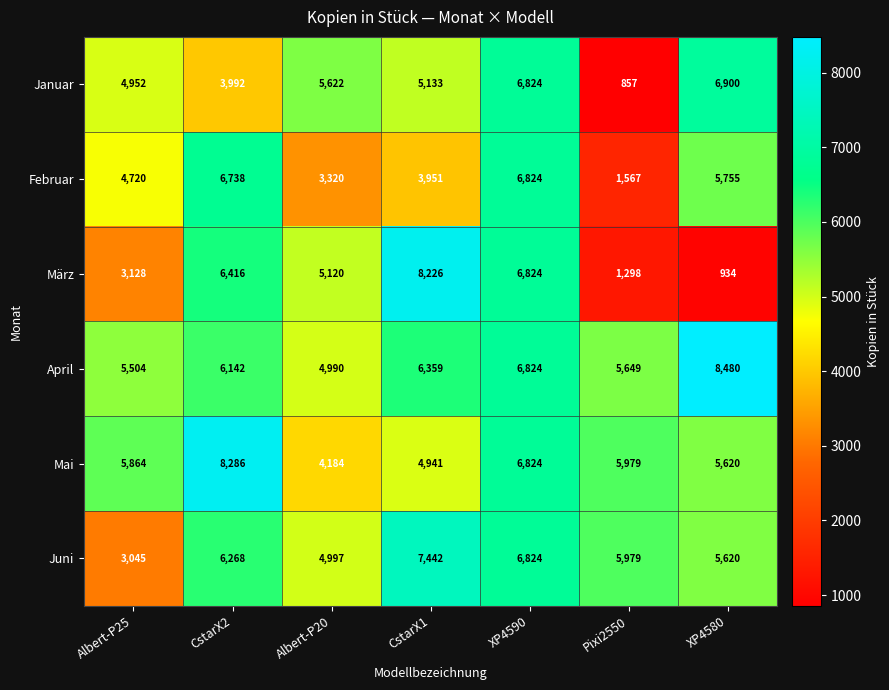

True or false: Februar has a value of 6738 at CstarX2.

True